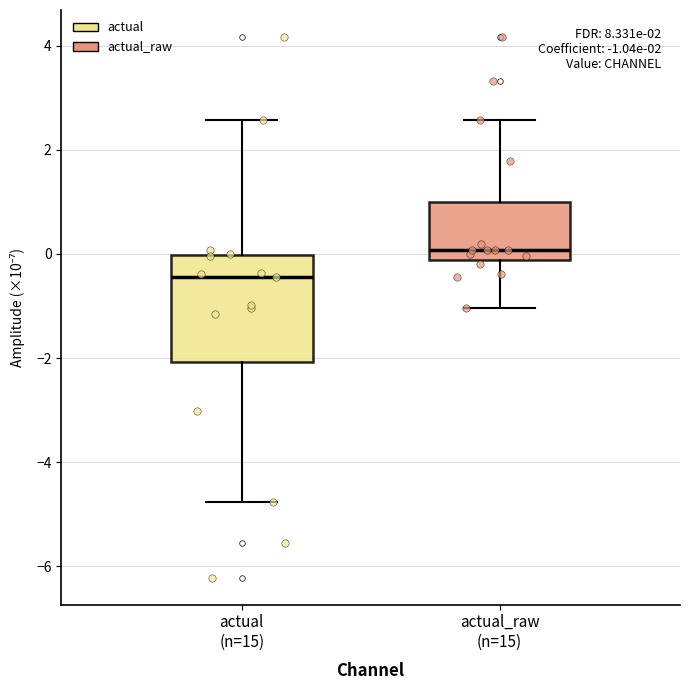

Which box's median line is the highest?

actual_raw (n=15)